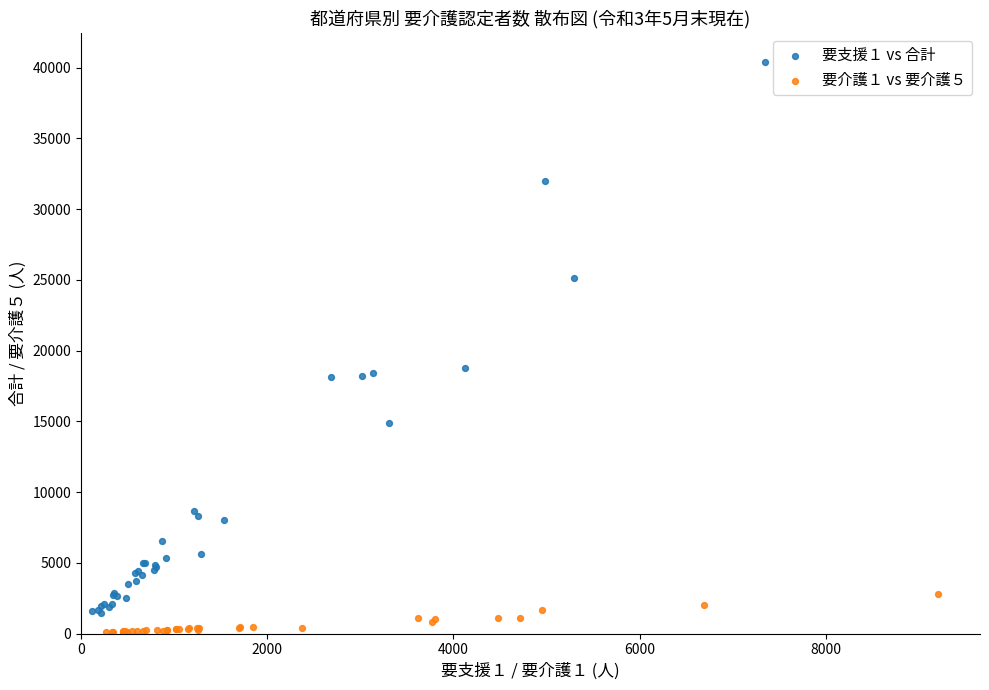

Which series has the widest spread of Y values?

要支援１ vs 合計